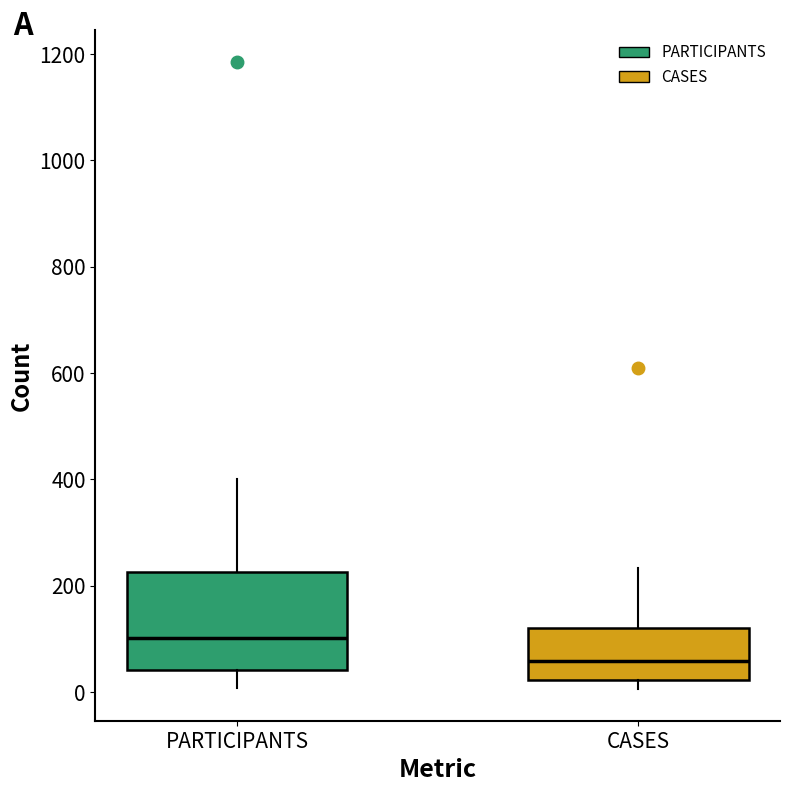

Reading left to right, read every box against the y-axis: the position of its median line, the range the box covers, and the ends of its whiskers. The values are not printed on the chart, so give them approximately, as read against the axis.

PARTICIPANTS: median 100, box 40 to 220, whiskers 0 to 400
CASES: median 60, box 20 to 120, whiskers 0 to 240